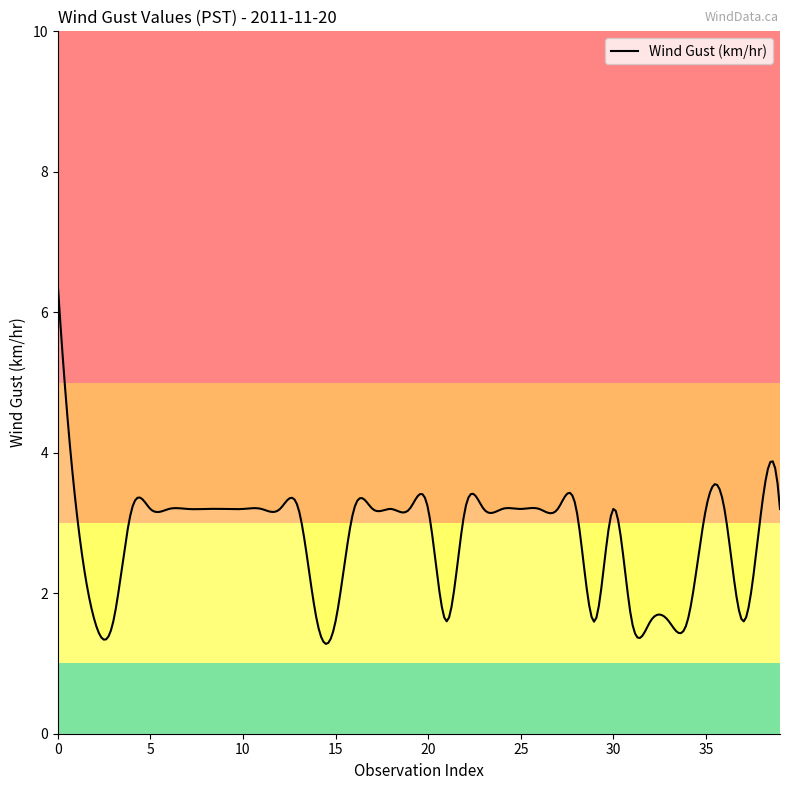

What is the greatest value displayed?

6.4